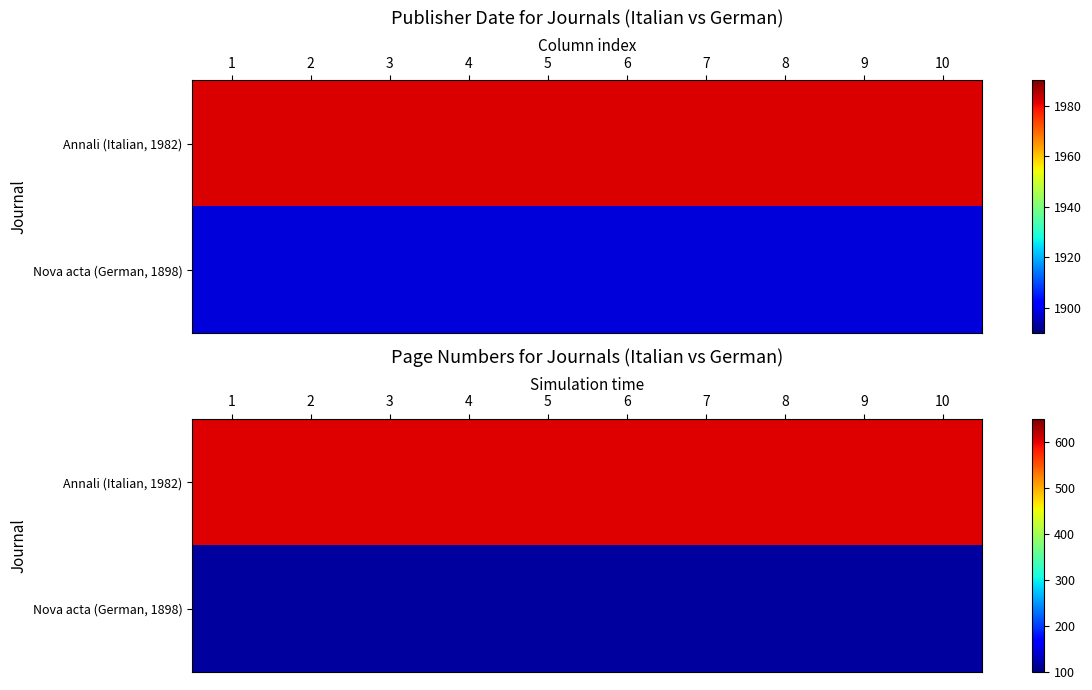

What is the lowest value of the Nova acta (German, 1898) series?

117